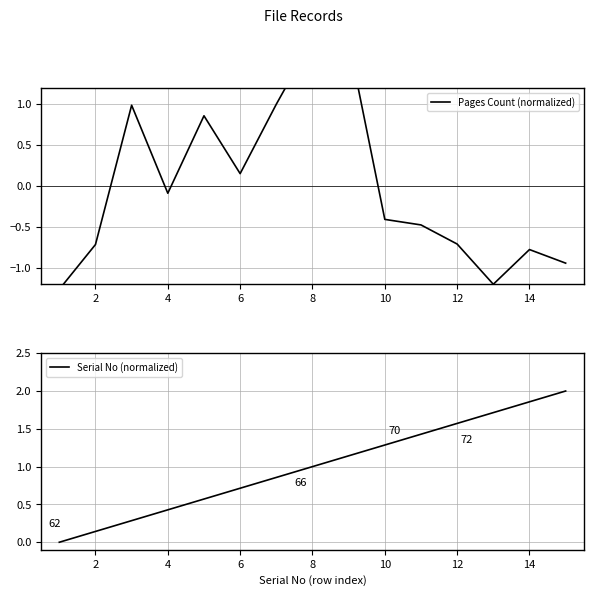

How many values in Pages Count (normalized) are below zero?

9